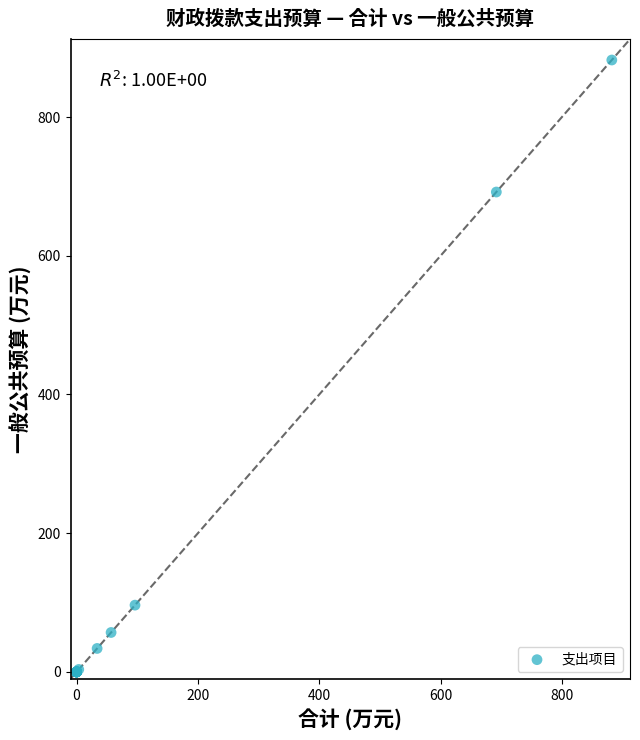

What Y value in the scatter plot is closest to 441?

692.0